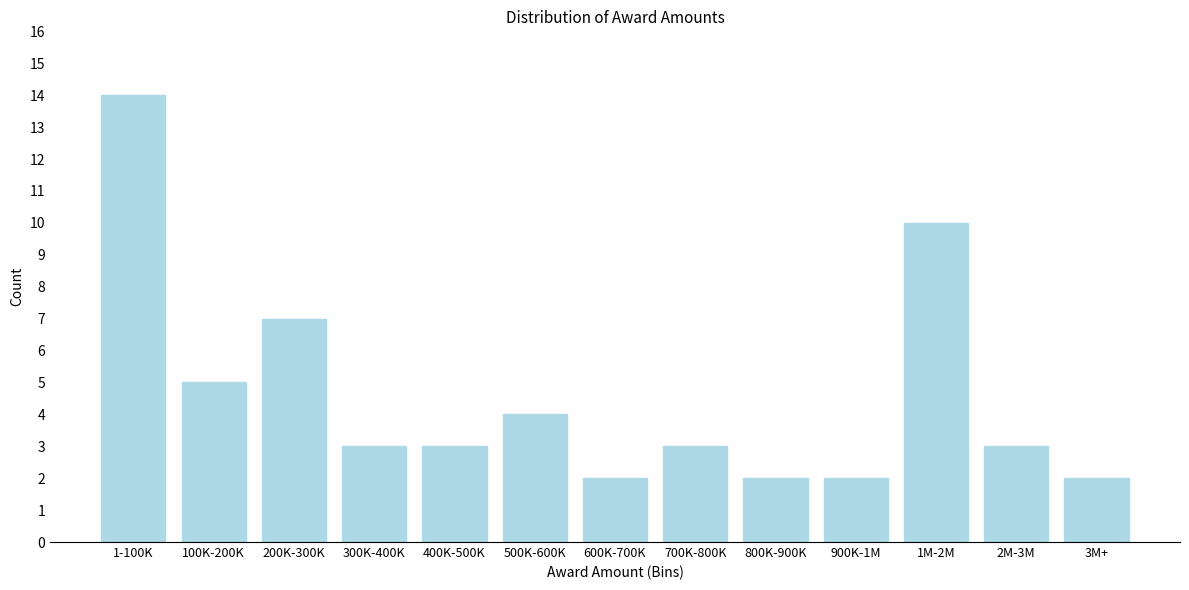

Reading left to right, what are all the values shown in this chart?

1-100K=14	100K-200K=5	200K-300K=7	300K-400K=3	400K-500K=3	500K-600K=4	600K-700K=2	700K-800K=3	800K-900K=2	900K-1M=2	1M-2M=10	2M-3M=3	3M+=2